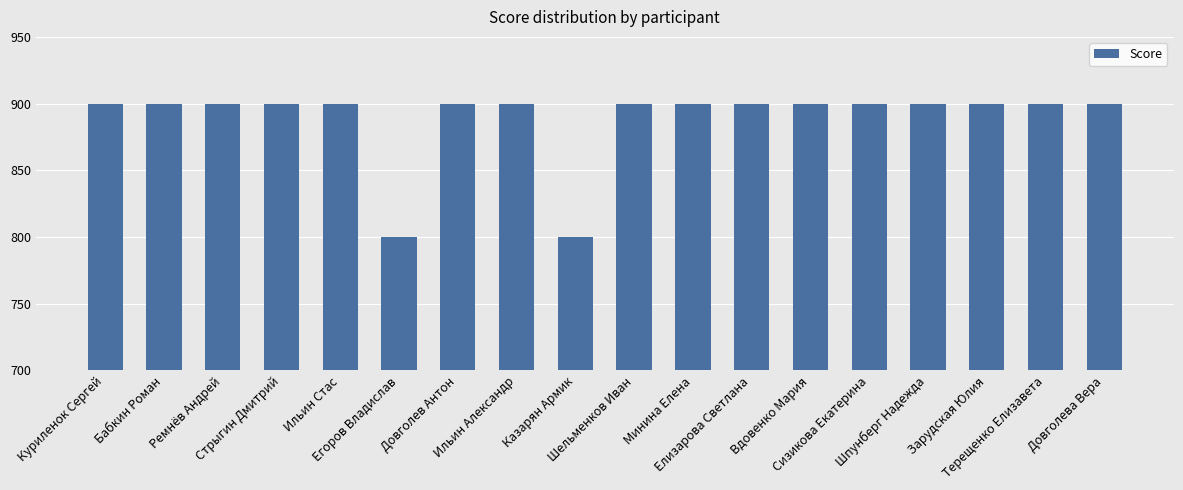

What is the minimum value shown in the chart?

800